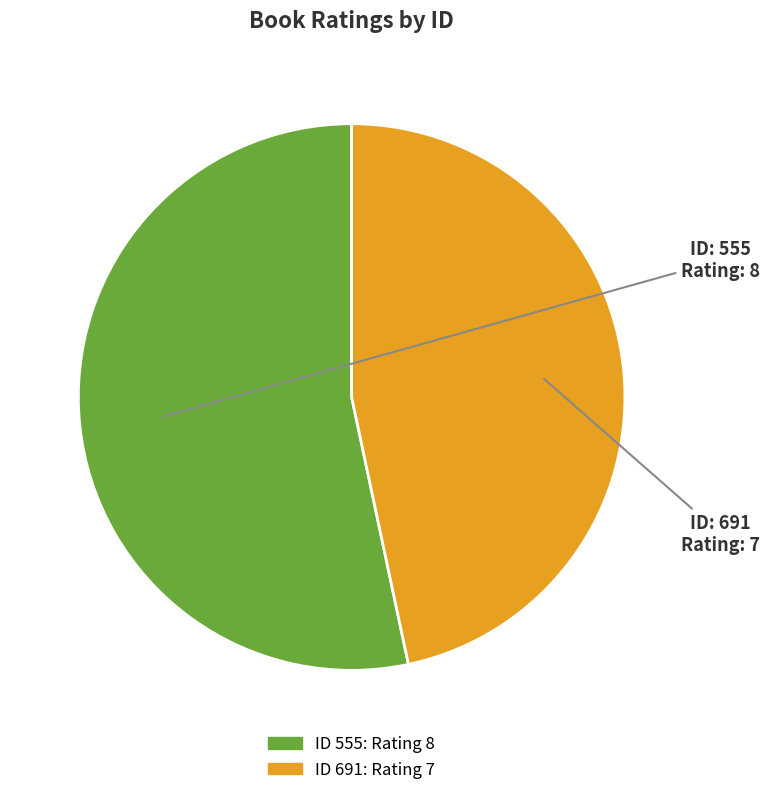

Does any single category account for the majority?

Yes